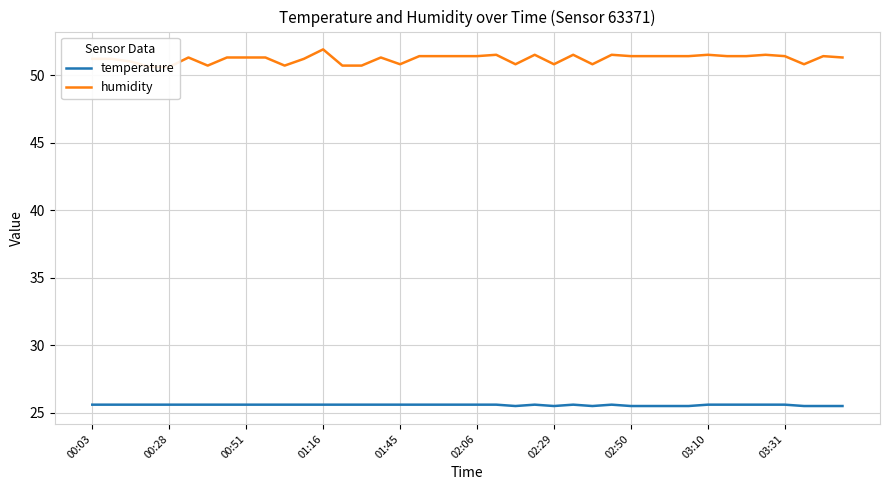

The humidity series shows 51.3 at 15. True or false?

True